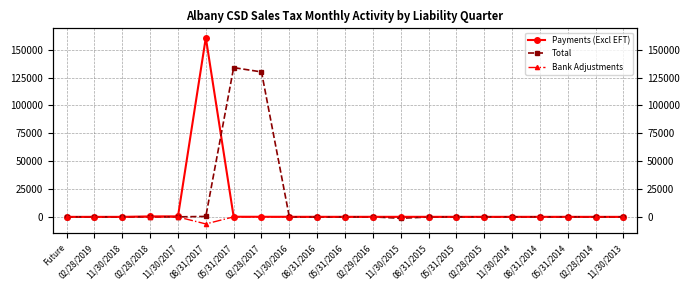

True or false: Payments (Excl EFT) has a value of 109726.0 at 08/31/2017.

False